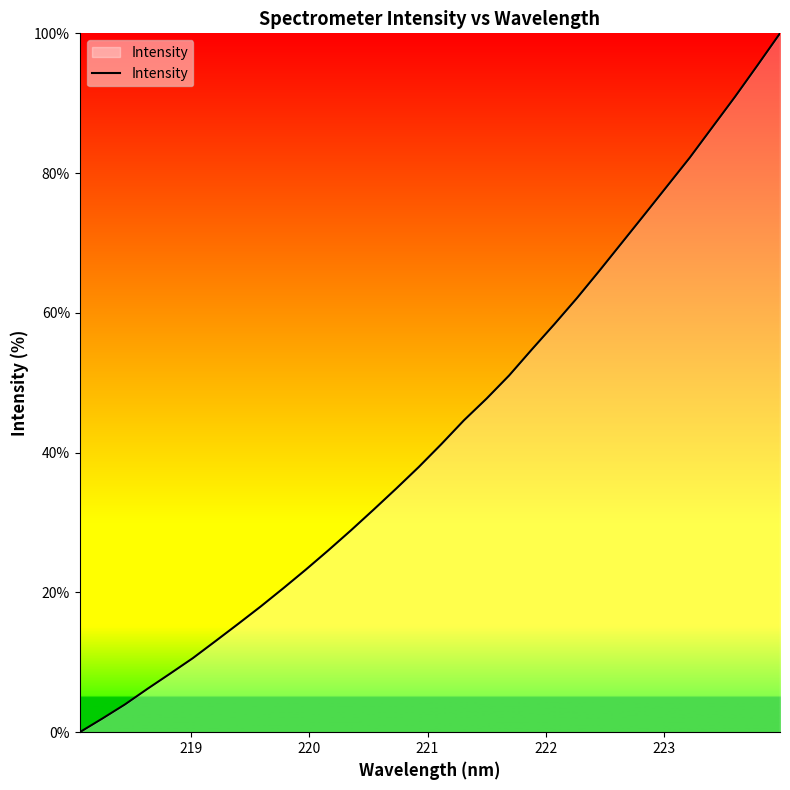

True or false: the data has more than 0 interior local peaks.

False